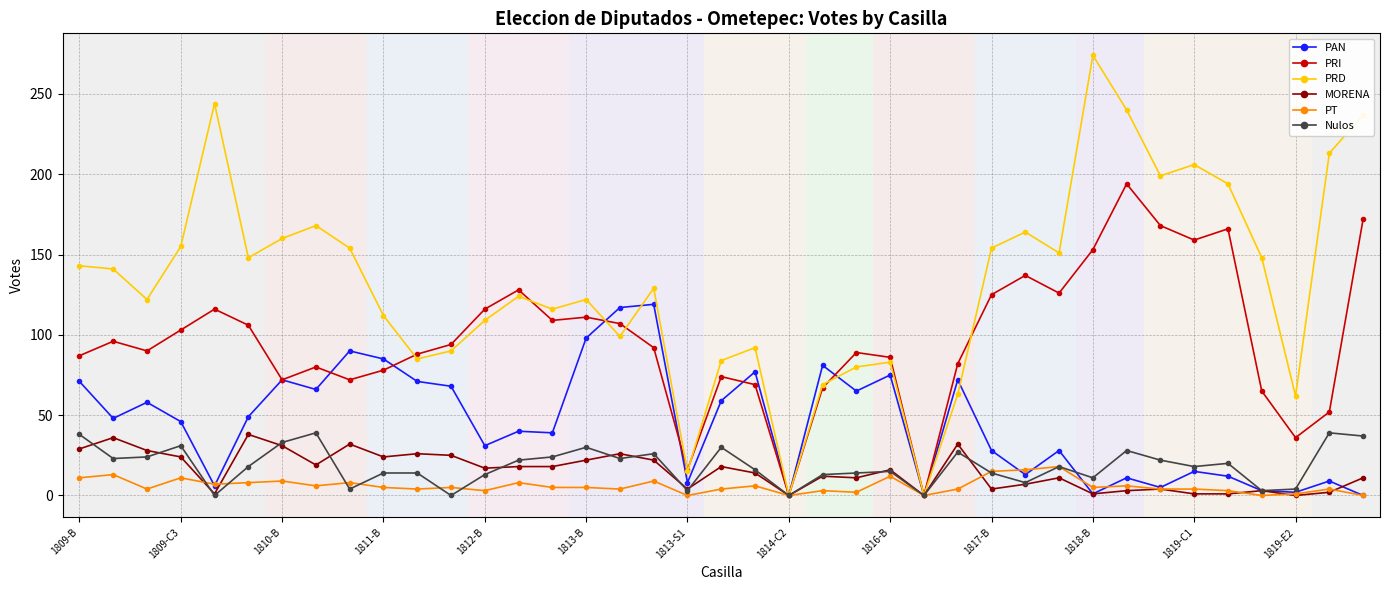

Does the chart have visible grid lines?

Yes